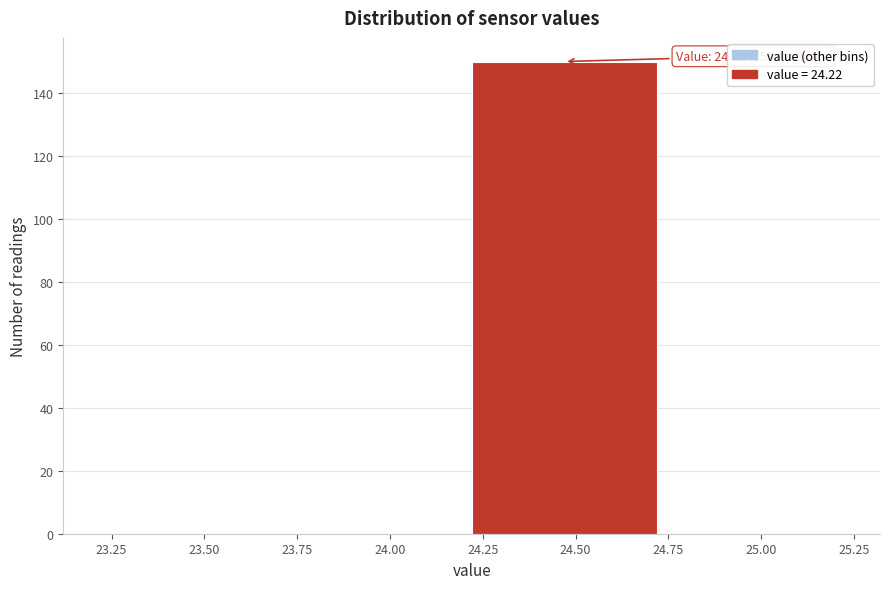

Which range on the x-axis has the tallest bar?

24.22 to 24.72